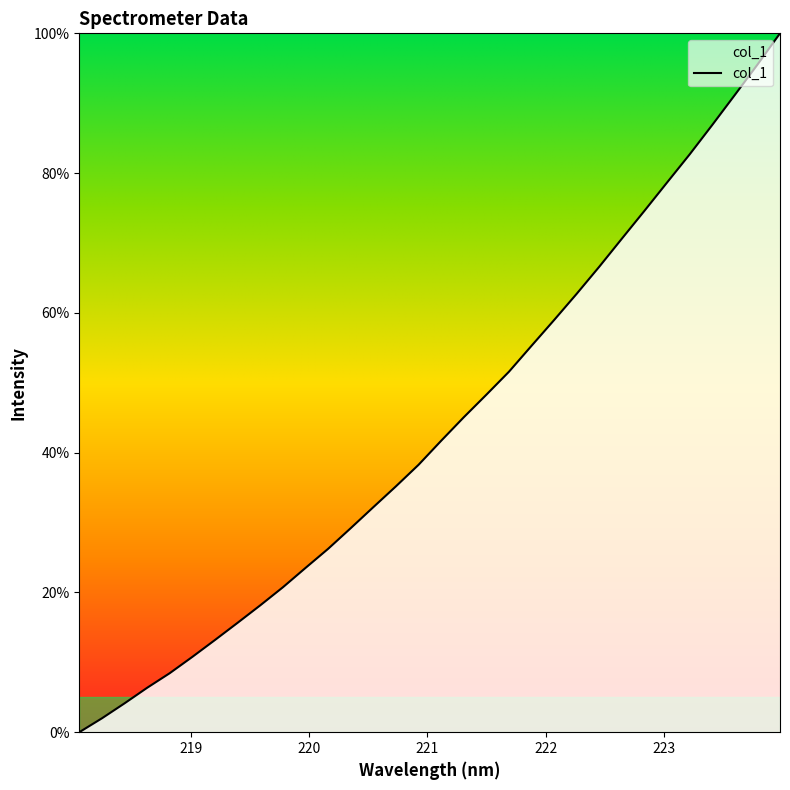

What is the maximum value shown in the chart?

100.0